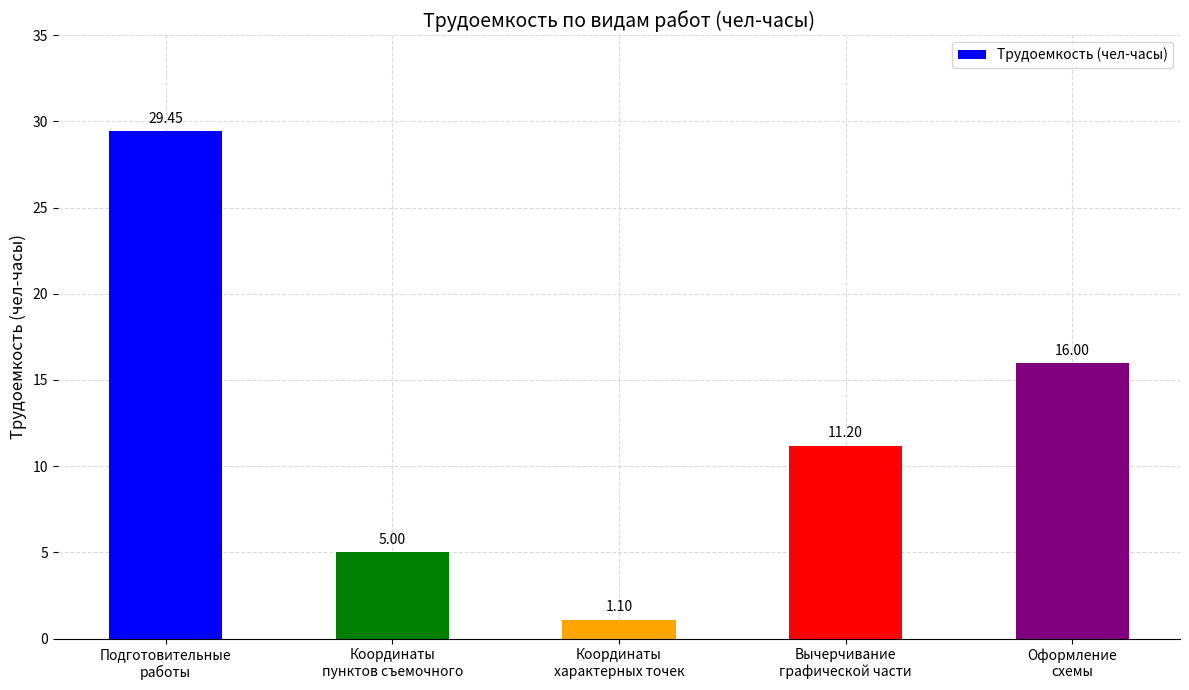

What is the label of the 2nd bar from the left?

Координаты
пунктов съемочного